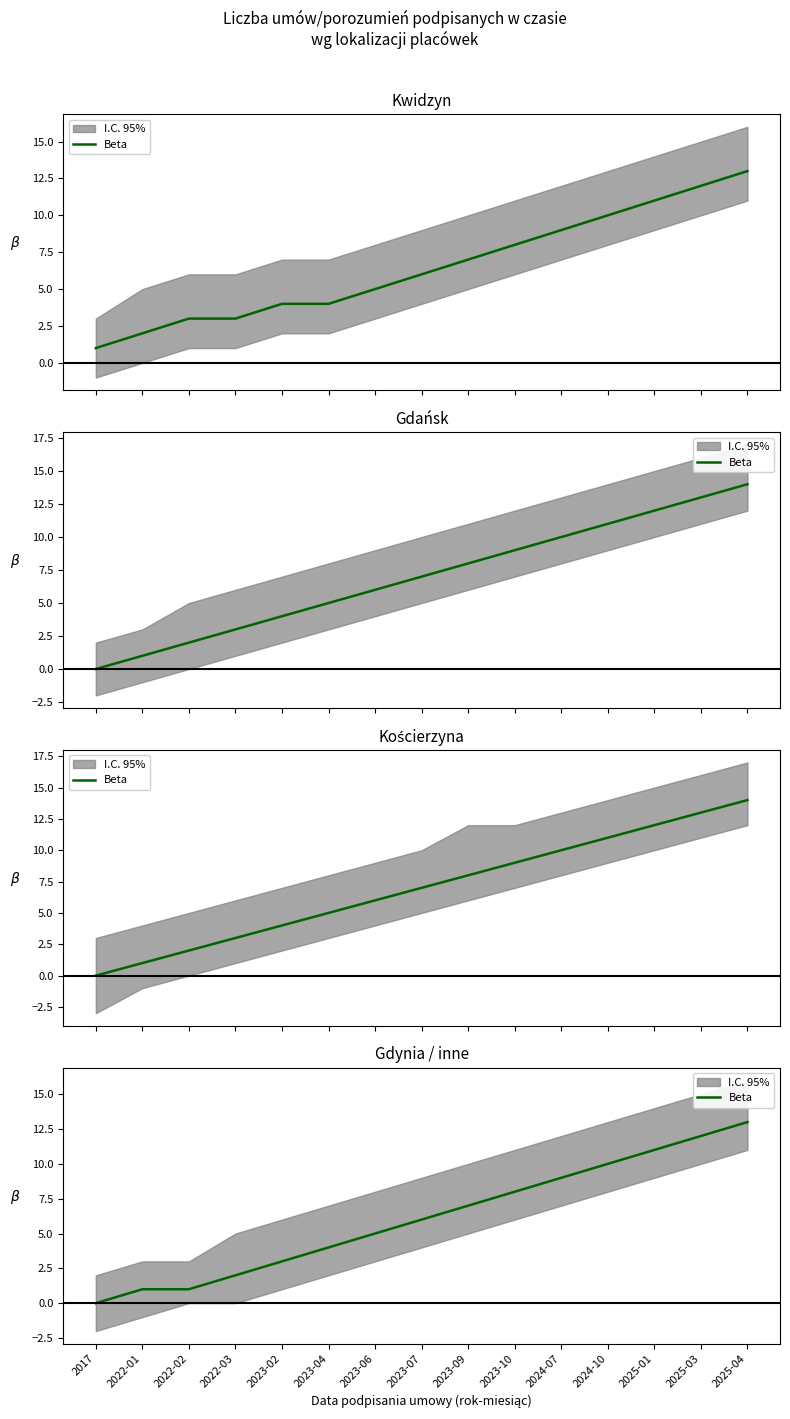

Does the chart display data point markers on the line(s)?

No